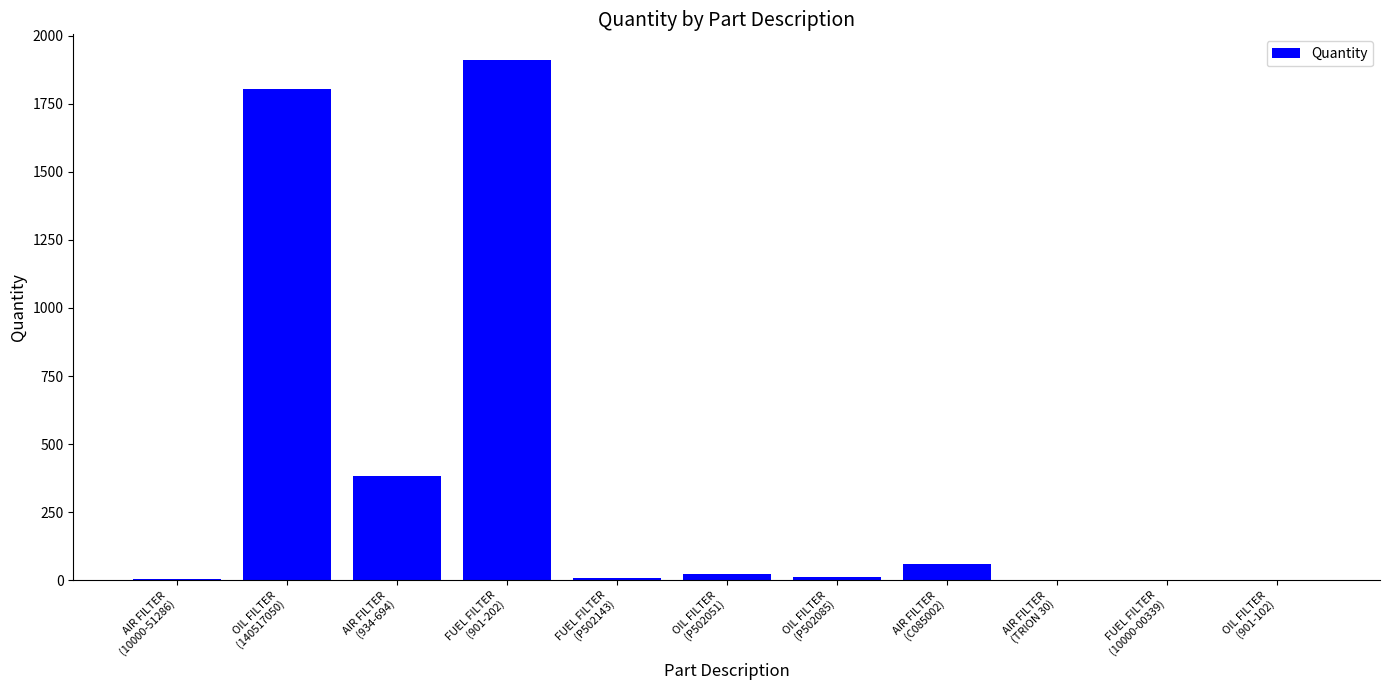

Are the bars horizontal?

No